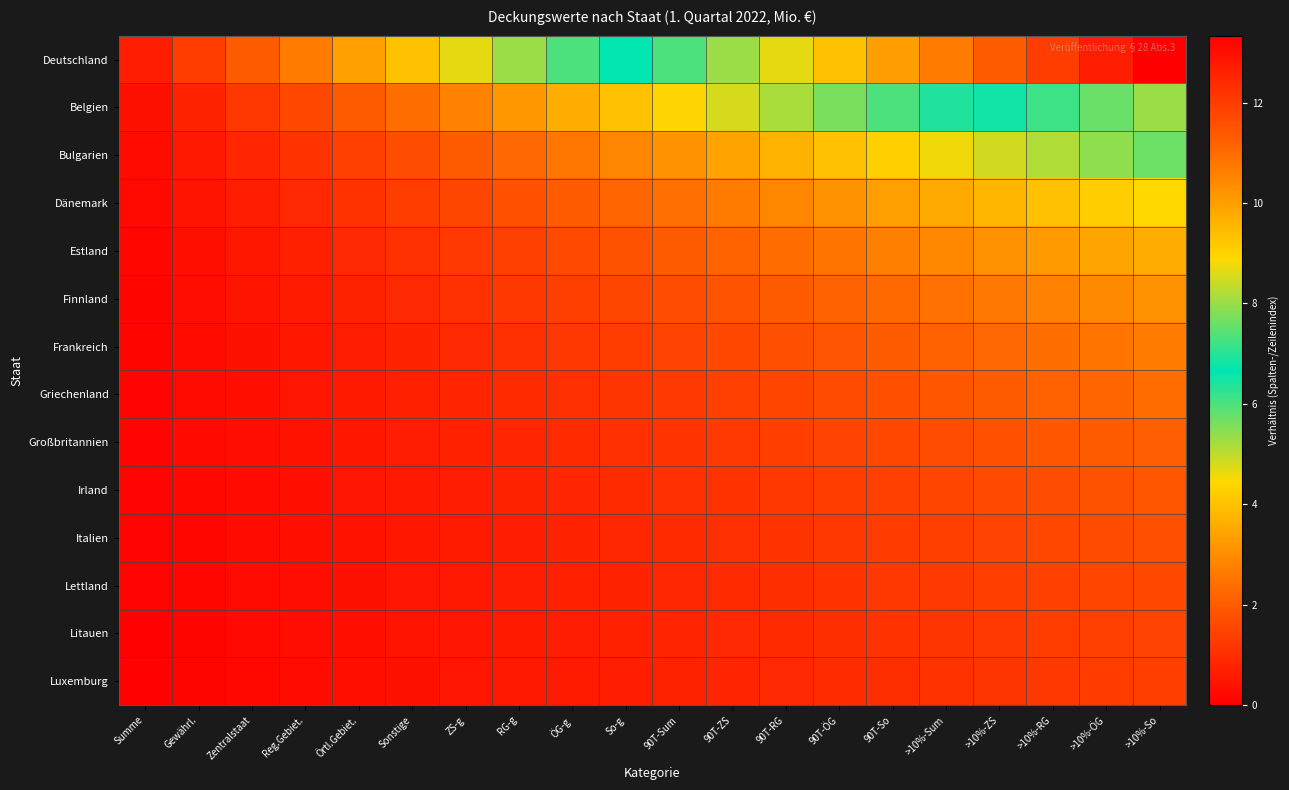

List the series in order of their peak value, lowest first.

Luxemburg, Litauen, Lettland, Italien, Irland, Großbritannien, Griechenland, Frankreich, Finnland, Estland, Dänemark, Bulgarien, Belgien, Deutschland